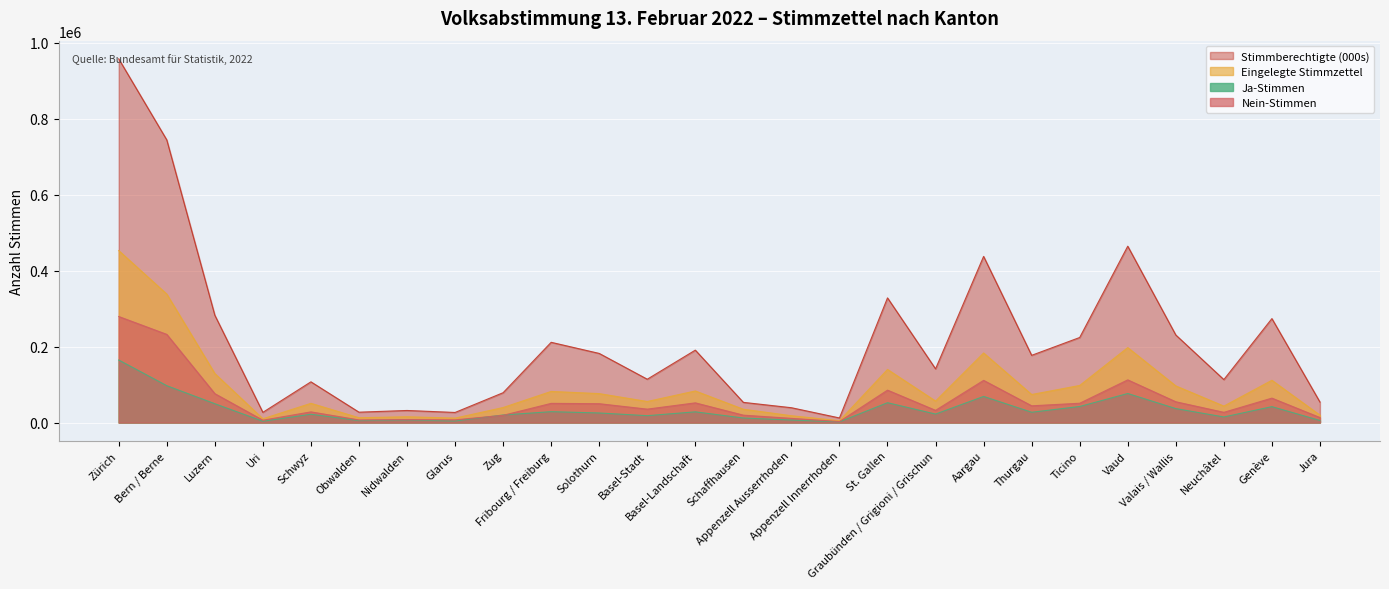

Rank the series at Aargau from lowest to highest value.

Ja-Stimmen, Nein-Stimmen, Eingelegte Stimmzettel, Stimmberechtigte (000s)